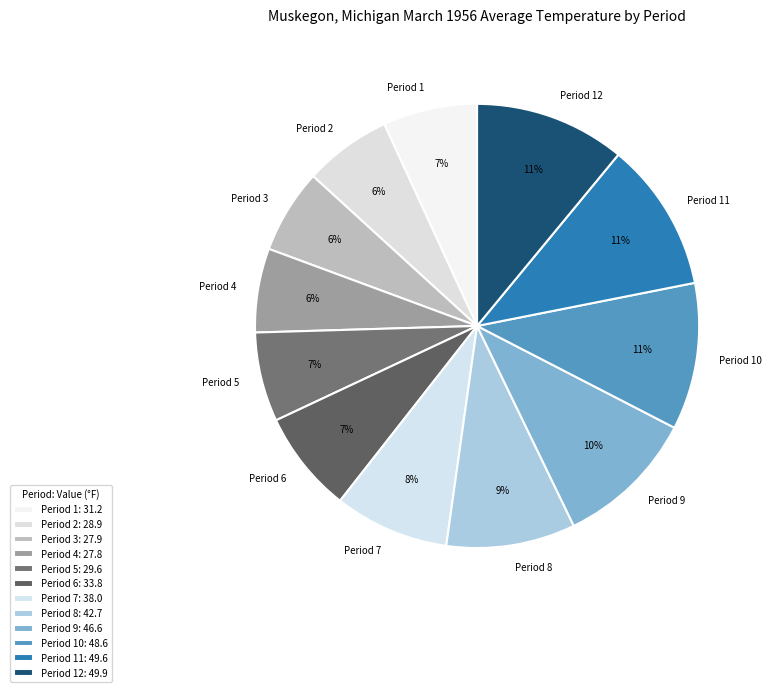

To the nearest percent, what is the average slice percentage?

8%